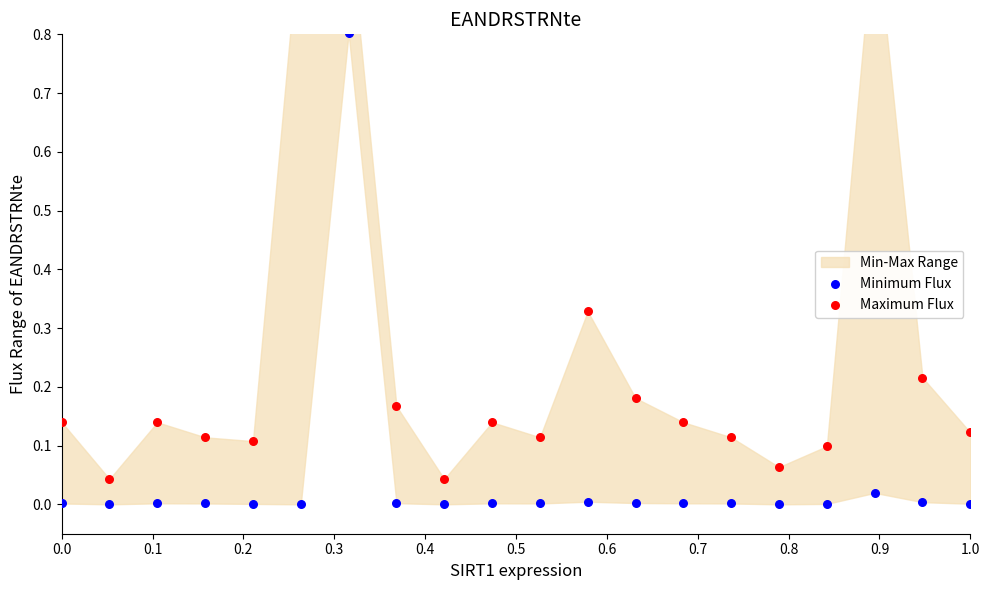

Which series has the widest spread of Y values?

Maximum Flux